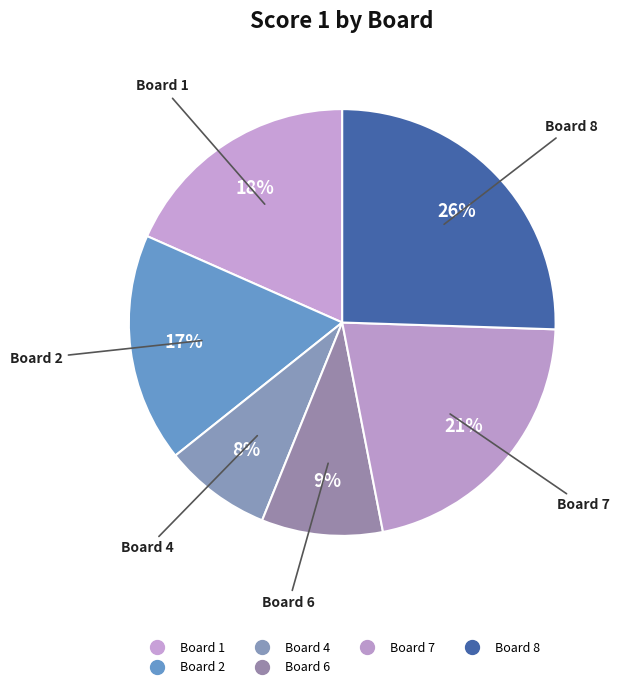

How many segments does this pie chart have?

6